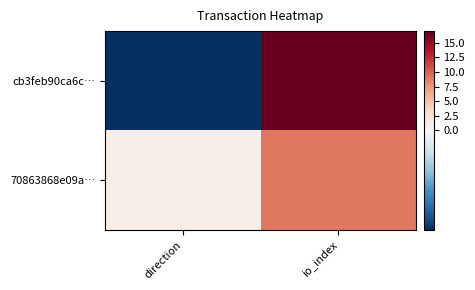

List the series in order of their peak value, lowest first.

70863868e09a…, cb3feb90ca6c…